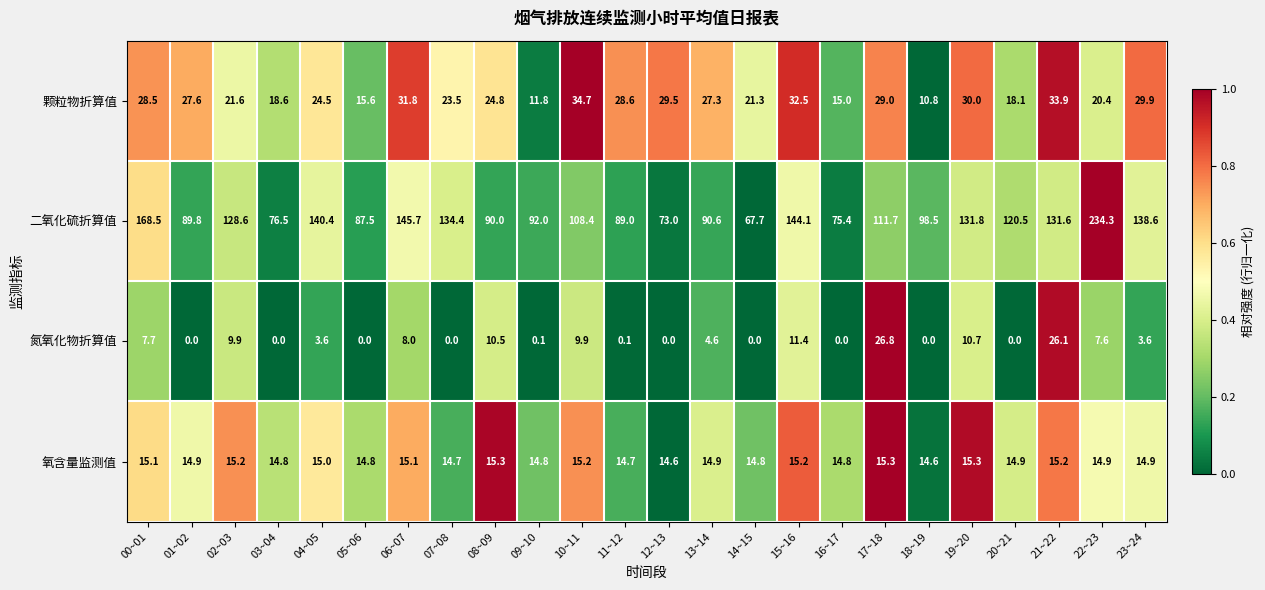

What is the greatest value displayed?

234.3